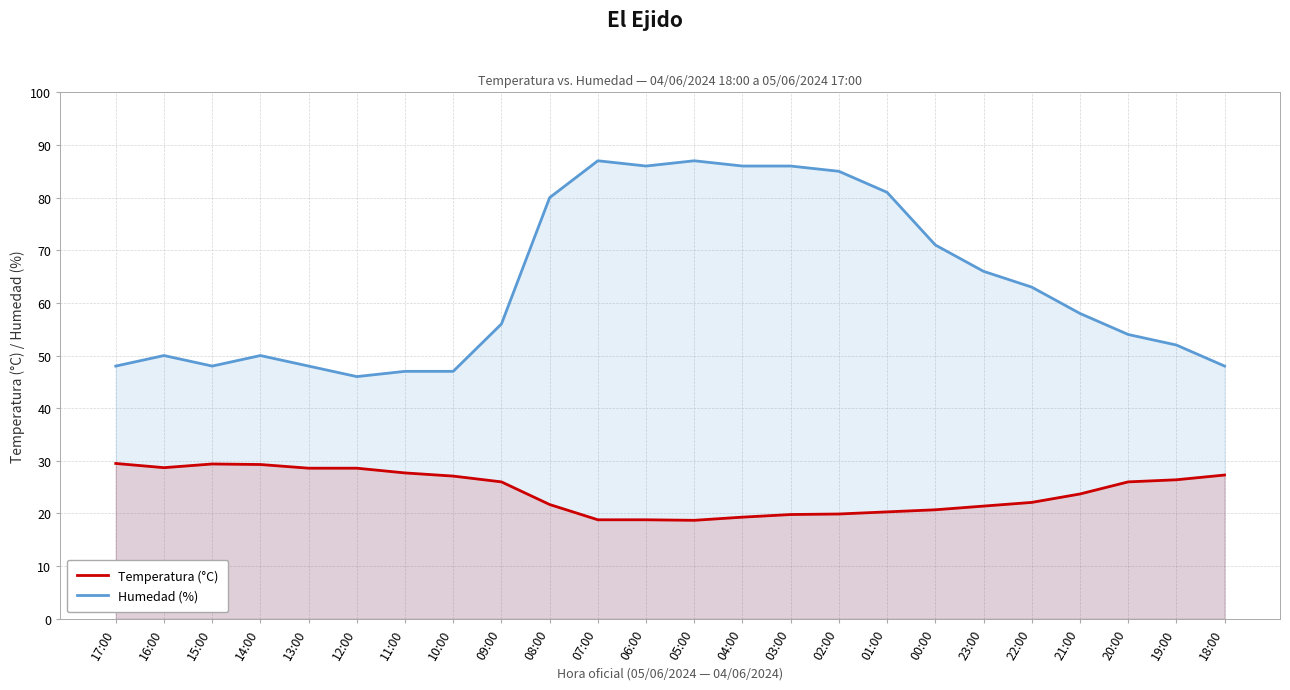

What is the value of the Humedad (%) point at the 2nd from the left?

50.0